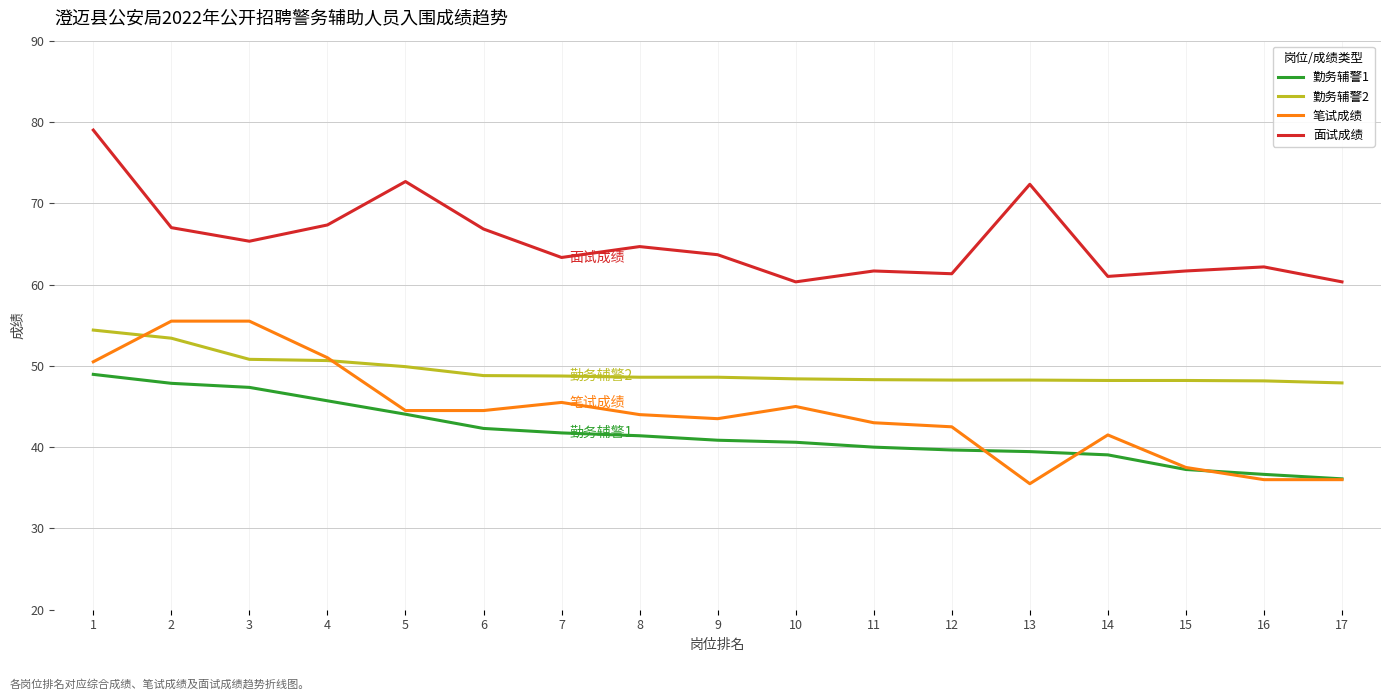

True or false: 面试成绩 and 勤务辅警2 cross at least once.

False